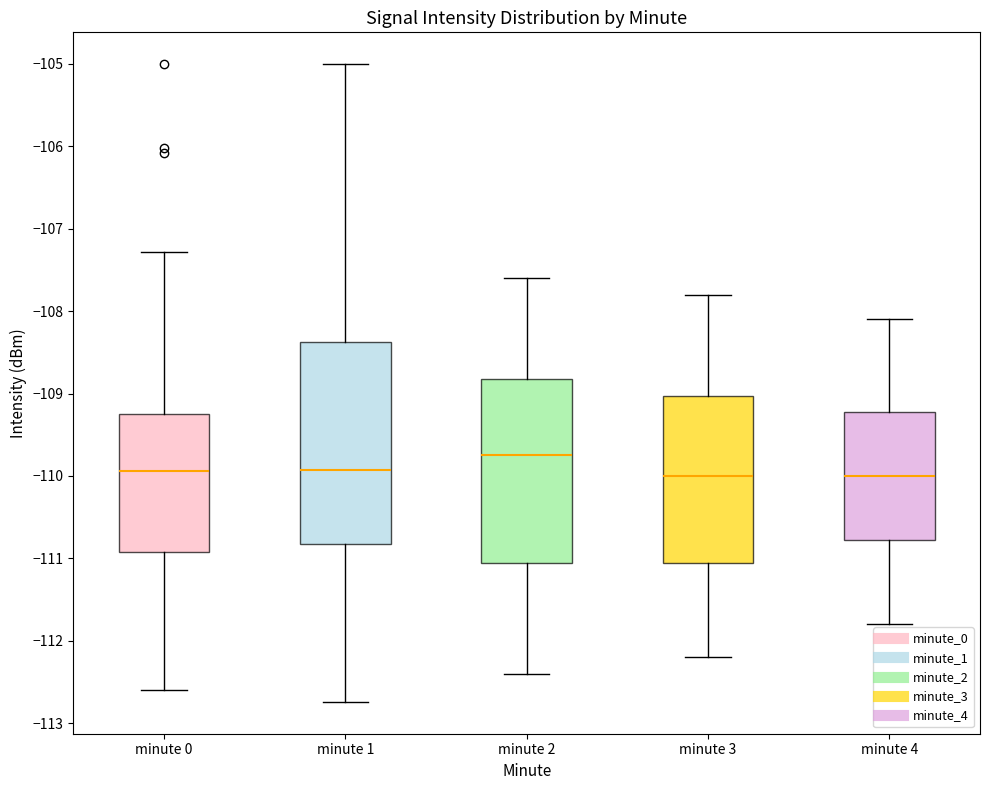

Which box is the tallest, from its lower edge to its upper edge?

minute 1